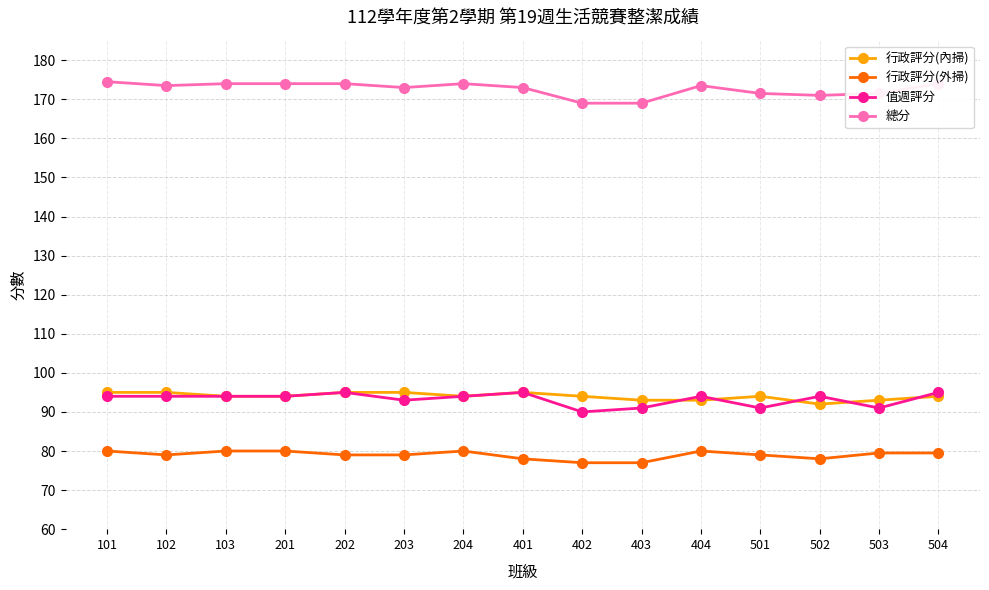

True or false: 值週評分 has more than 0 interior local peaks.

True